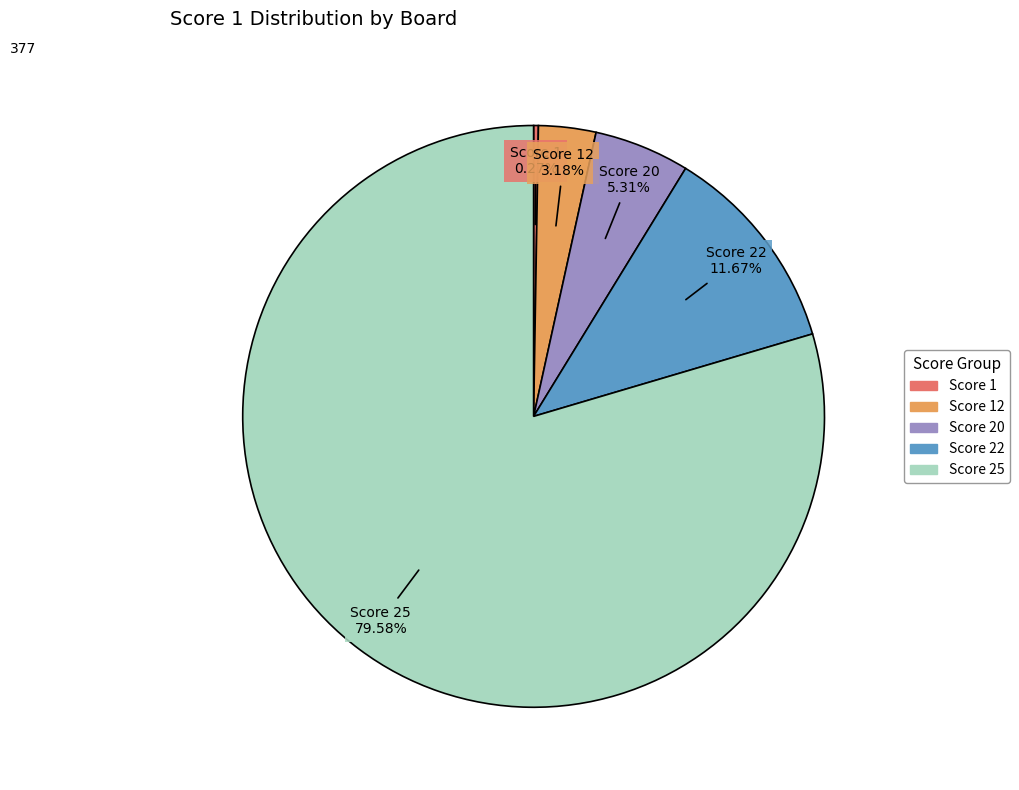

To the nearest percent, what is the difference between the largest and smallest slice percentages?

79%